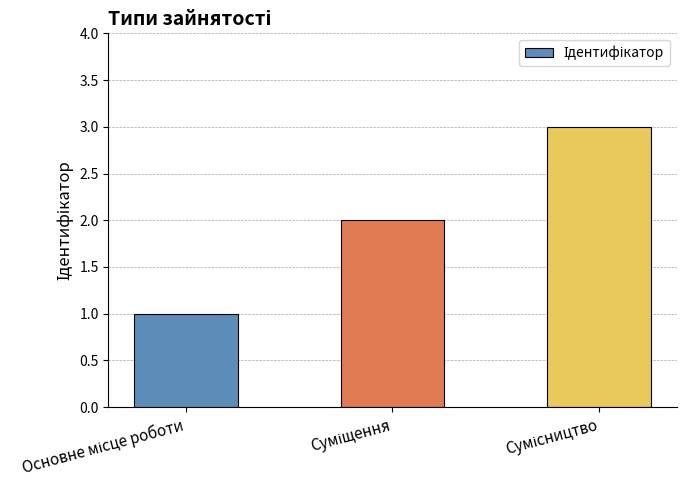

What is the greatest value displayed?

3